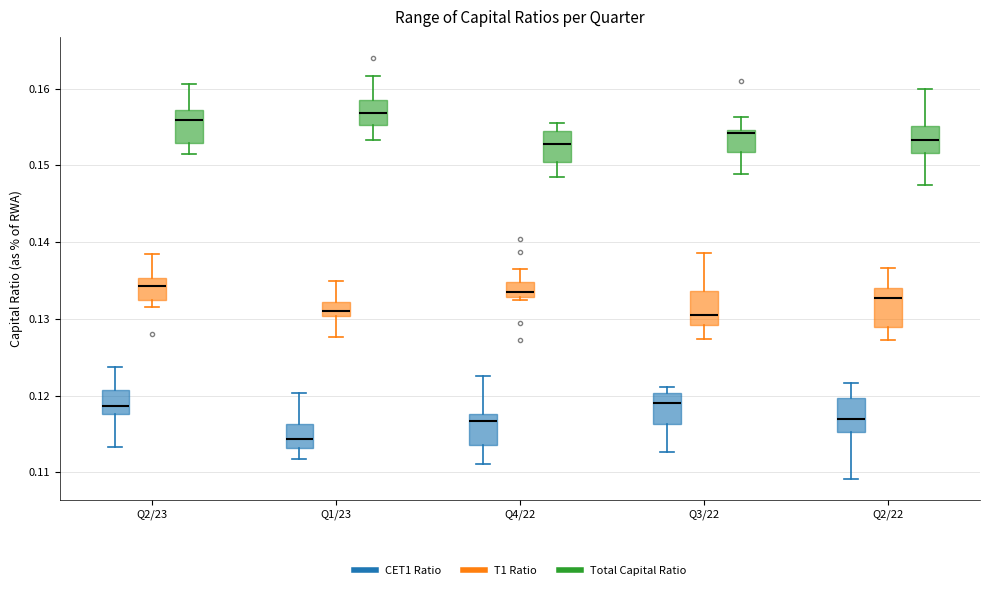

Where does the lower whisker of the box for Q4/22 (CET1 Ratio) end on the y-axis? The values are not printed on the chart, so give them approximately, as read against the axis.

0.111